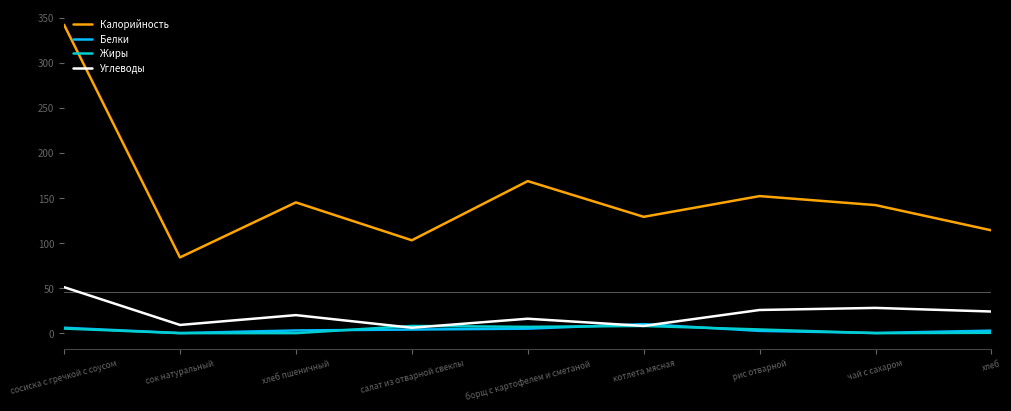

Which category has the highest value in the Углеводы series?

сосиска с гречкой с соусом